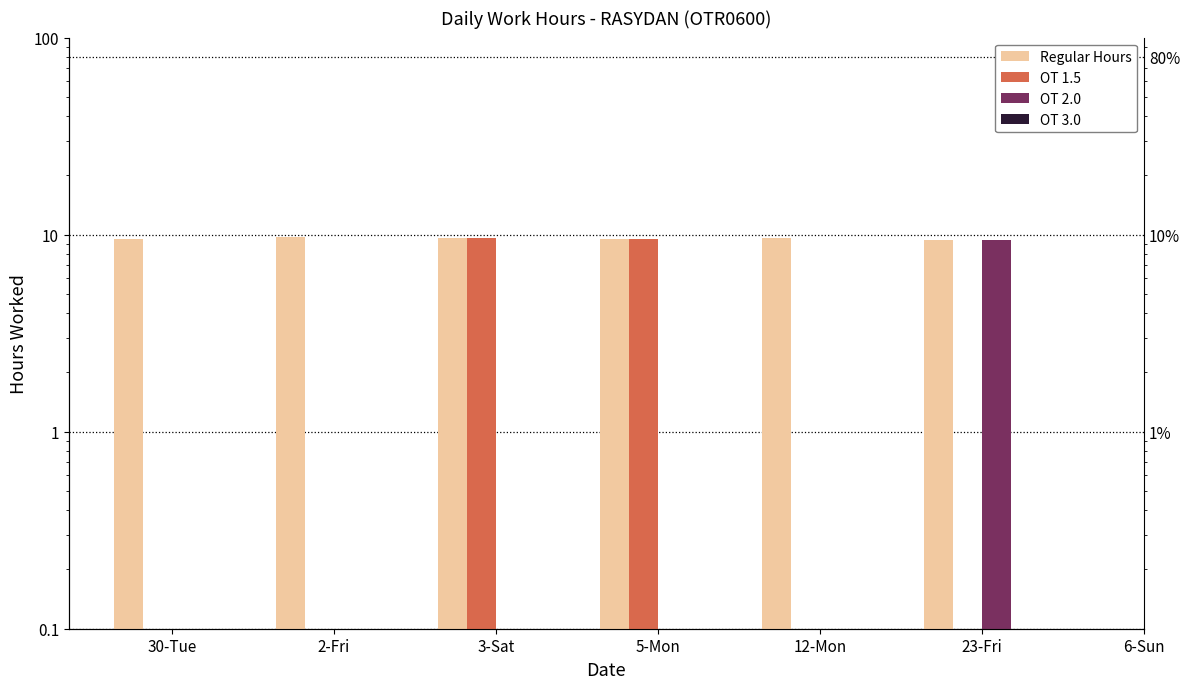

Are the bars horizontal?

No